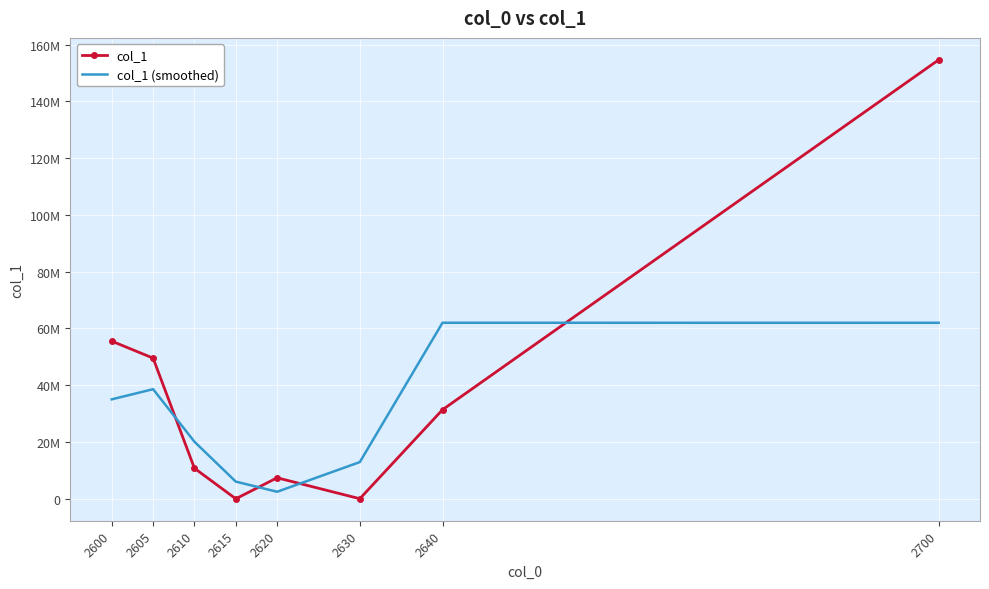

At 2610, list the series in order from smallest to largest.

col_1, col_1 (smoothed)